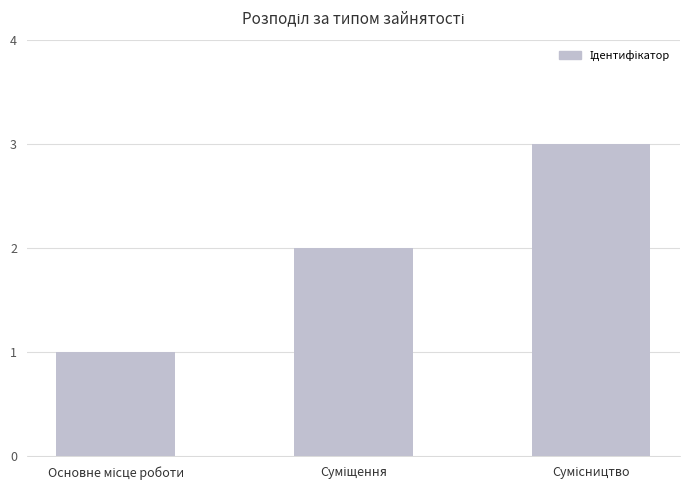

What is the sum of all values?

6